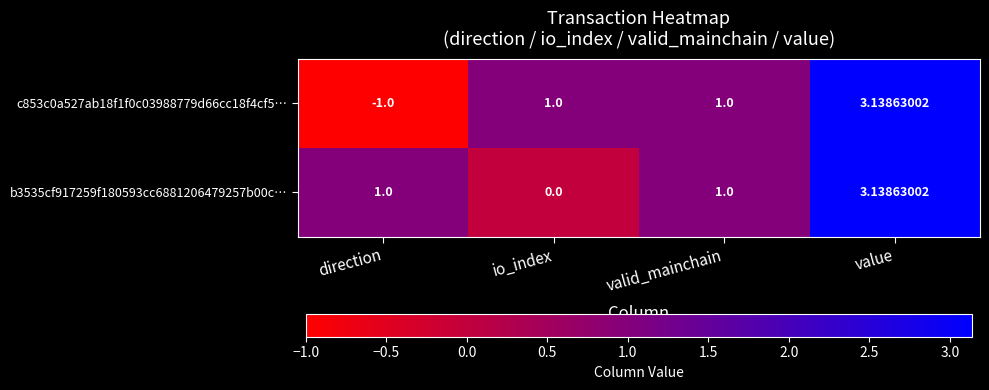

Rank the series by their average value, from lowest to highest.

c853c0a527ab18f1f0c03988779d66cc18f4cf5…, b3535cf917259f180593cc6881206479257b00c…